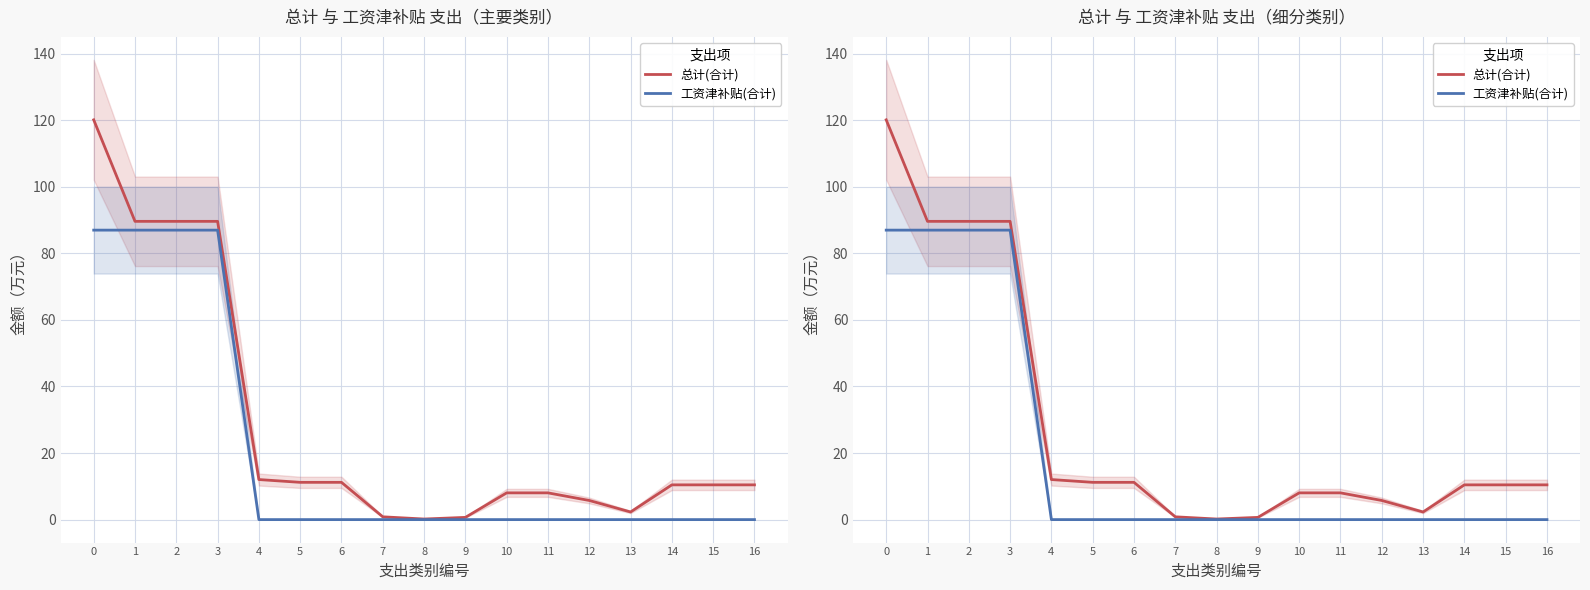

The 总计(合计) series shows 8.0 at 11. True or false?

True